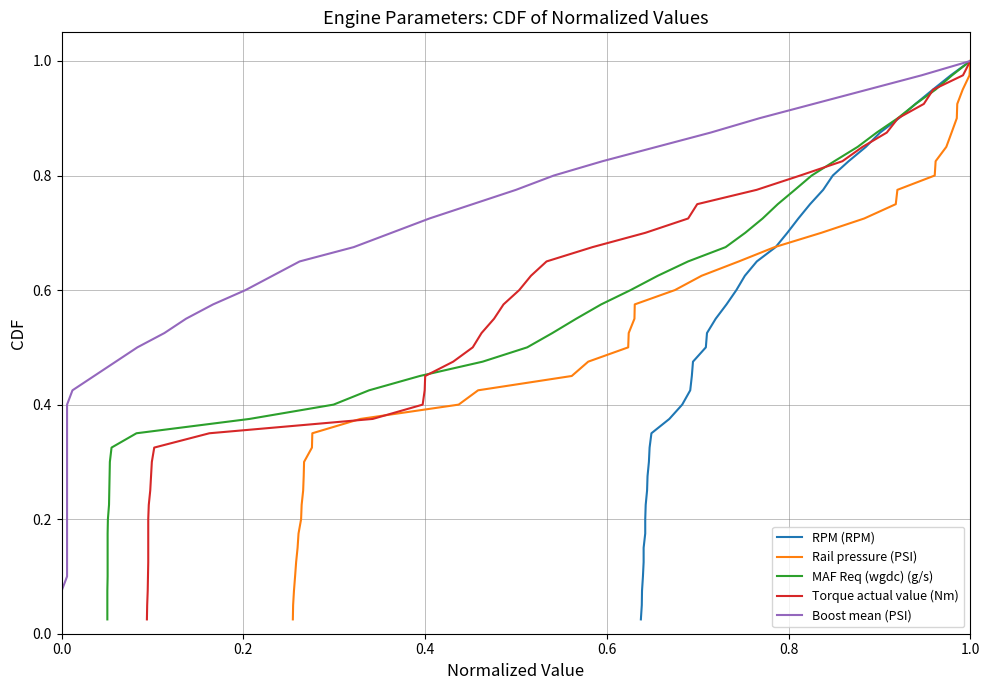

List the series in order of their peak value, lowest first.

RPM (RPM), Rail pressure (PSI), MAF Req (wgdc) (g/s), Torque actual value (Nm), Boost mean (PSI)